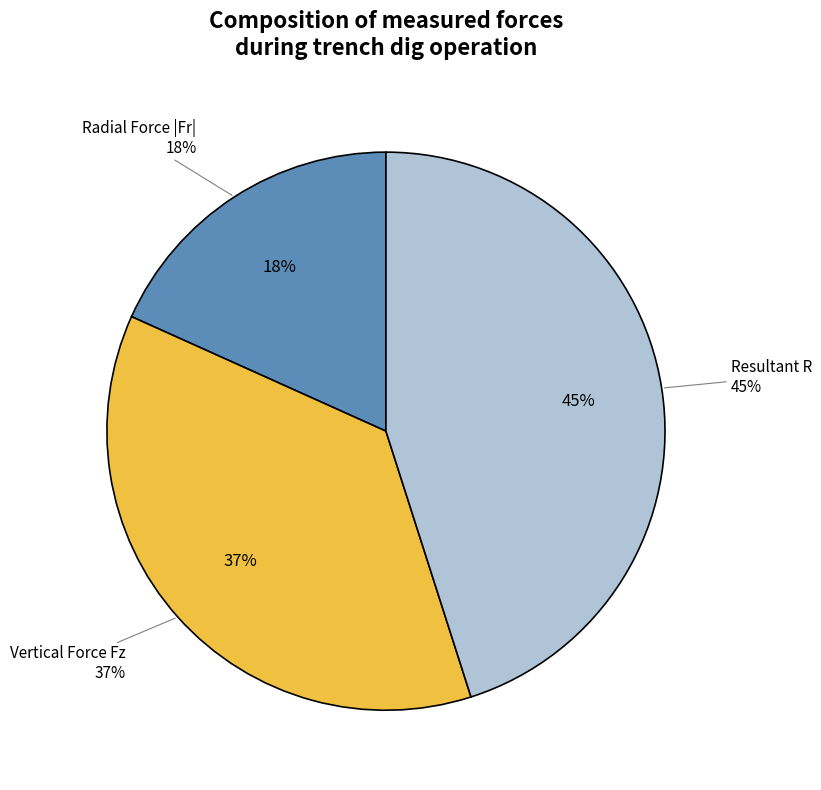

Rank the series by their maximum value, from highest to lowest.

R(N), Fz(N), Fr(N)